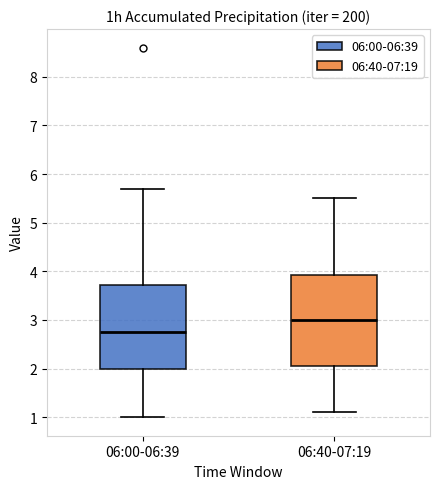

Where does the upper whisker of the box for 06:40-07:19 end on the y-axis? The values are not printed on the chart, so give them approximately, as read against the axis.

5.5